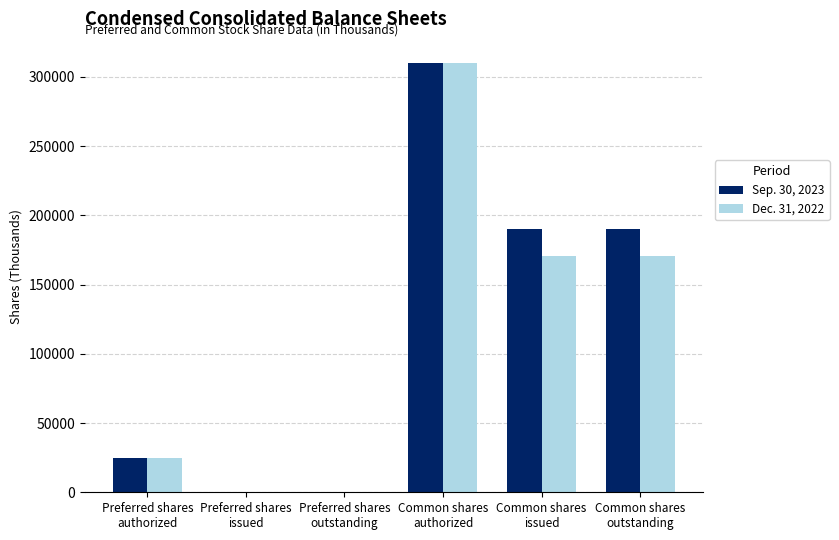

Reading left to right, extract all data points from this chart.

Sep. 30, 2023: Preferred shares
authorized=25000	Preferred shares
issued=0	Preferred shares
outstanding=0	Common shares
authorized=310000	Common shares
issued=189829	Common shares
outstanding=189829
Dec. 31, 2022: Preferred shares
authorized=25000	Preferred shares
issued=0	Preferred shares
outstanding=0	Common shares
authorized=310000	Common shares
issued=170503	Common shares
outstanding=170503